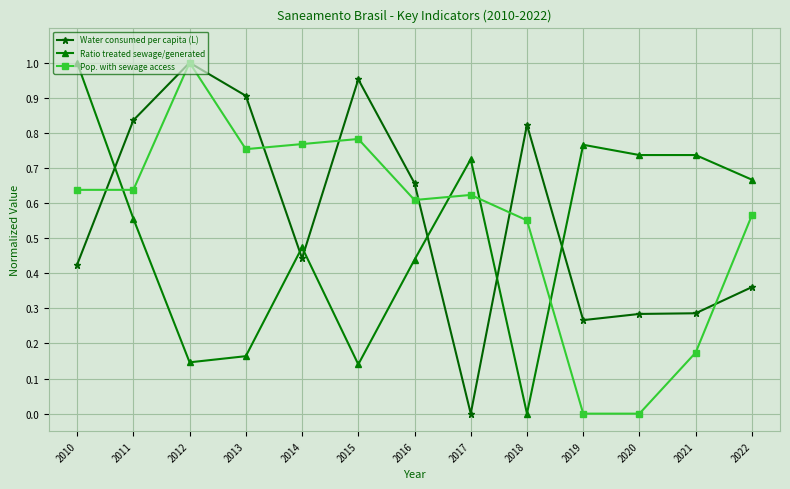

Which category has the lowest value in the Water consumed per capita (L) series?

2017